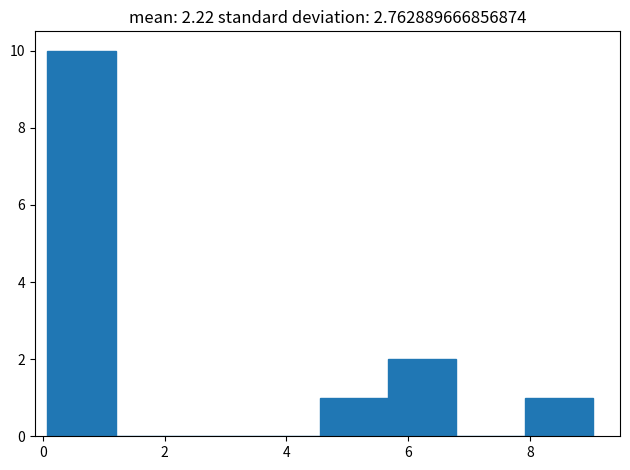

Reading left to right, transcribe this chart: for each bar, give the range it covers on the x-axis and its height. Neither the bar edges nor the heights are printed on the chart, so give them approximately, as read against the axes.

0.0 to 1.2: 10
1.2 to 2.4: 0
2.4 to 3.4: 0
3.4 to 4.6: 0
4.6 to 5.6: 1
5.6 to 6.8: 2
6.8 to 8.0: 0
8.0 to 9.0: 1